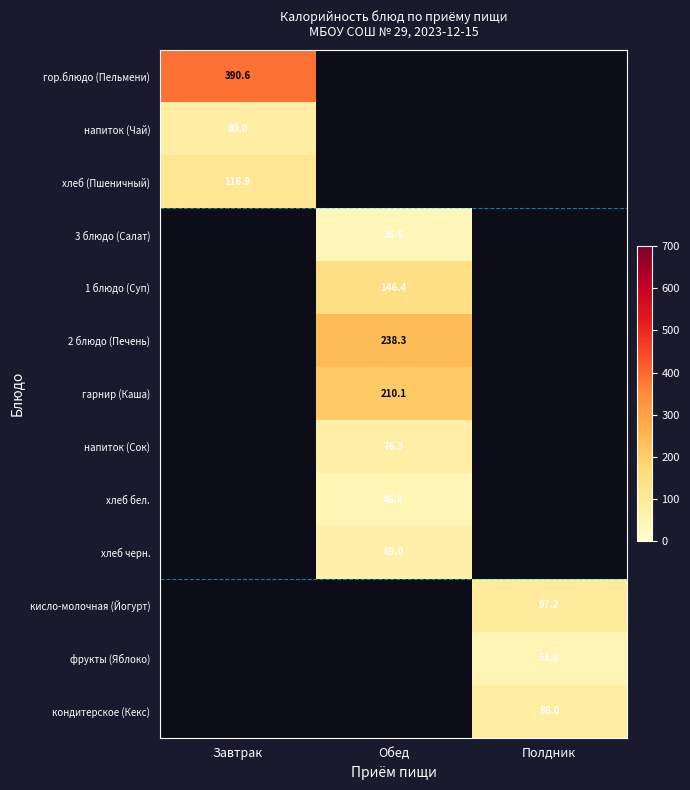

Is the value of напиток (Чай) at Завтрак greater than the value of 2 блюдо (Печень) at Обед?

No